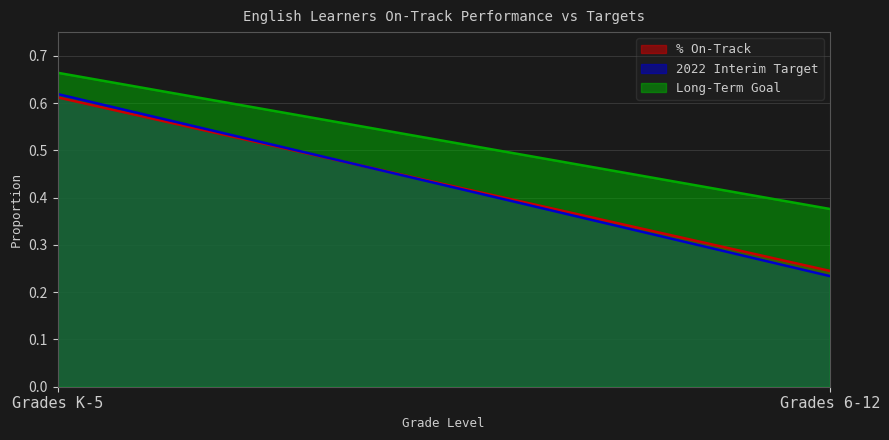

What is the average value of the % On-Track series?

0.4